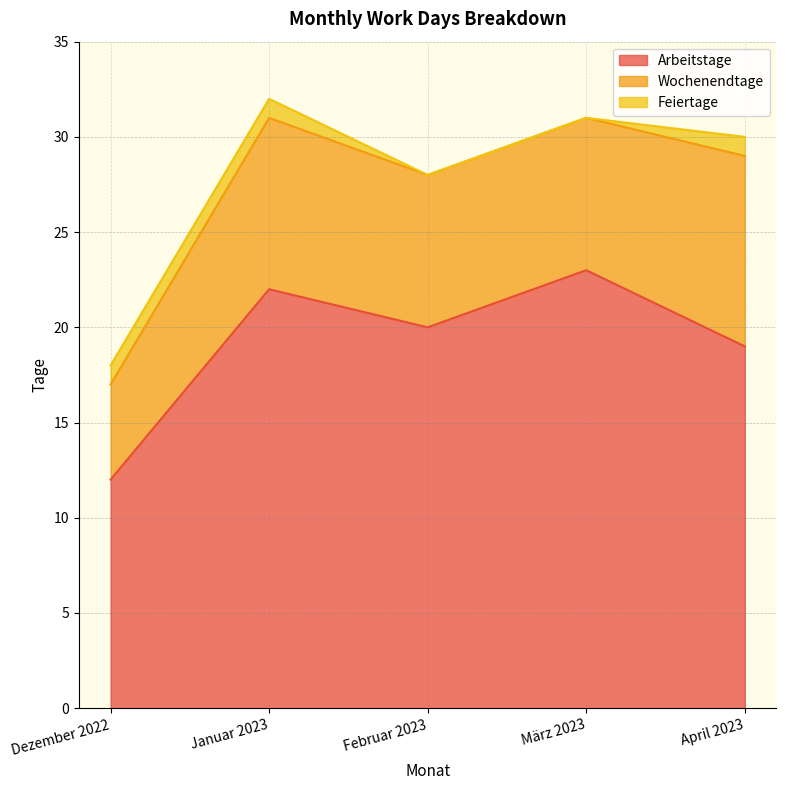

True or false: Wochenendtage and Arbeitstage intersect in this chart.

False